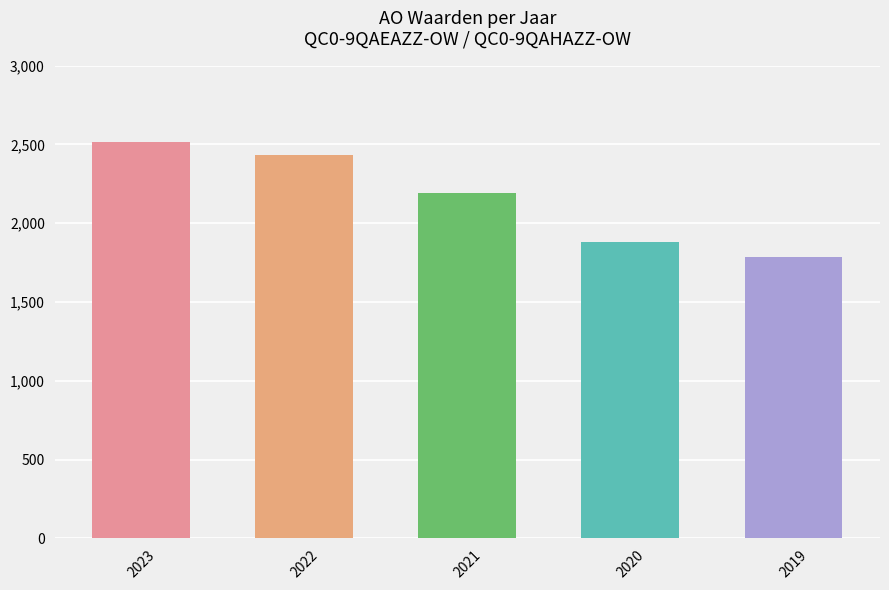

List the labels in order of value, smallest first.

2019, 2020, 2021, 2022, 2023